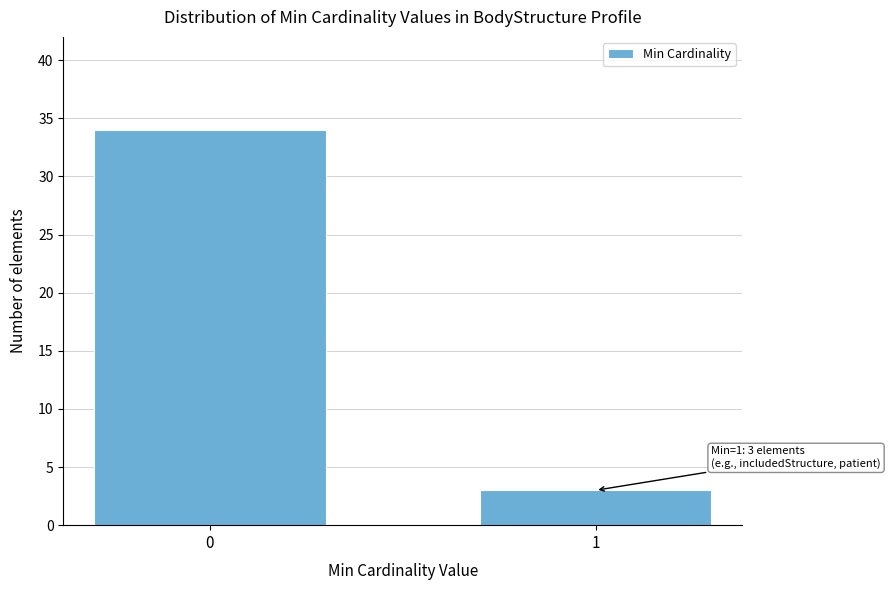

Reading left to right, what are all the values shown in this chart?

0=34	1=3